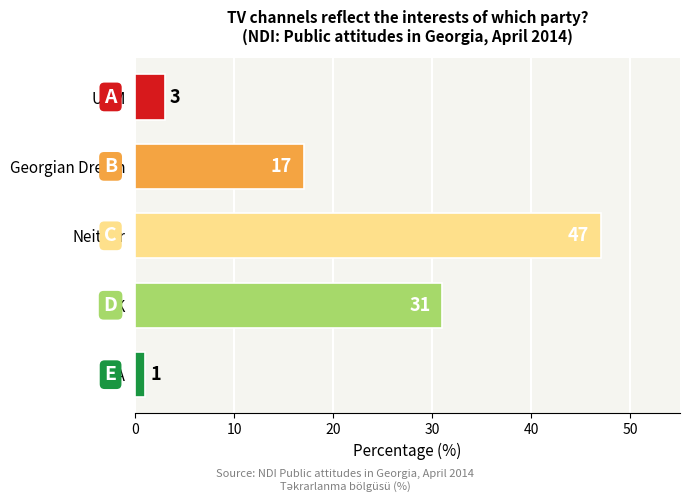

List the labels in order of value, largest first.

Neither, DK, Georgian Dream, UNM, RA